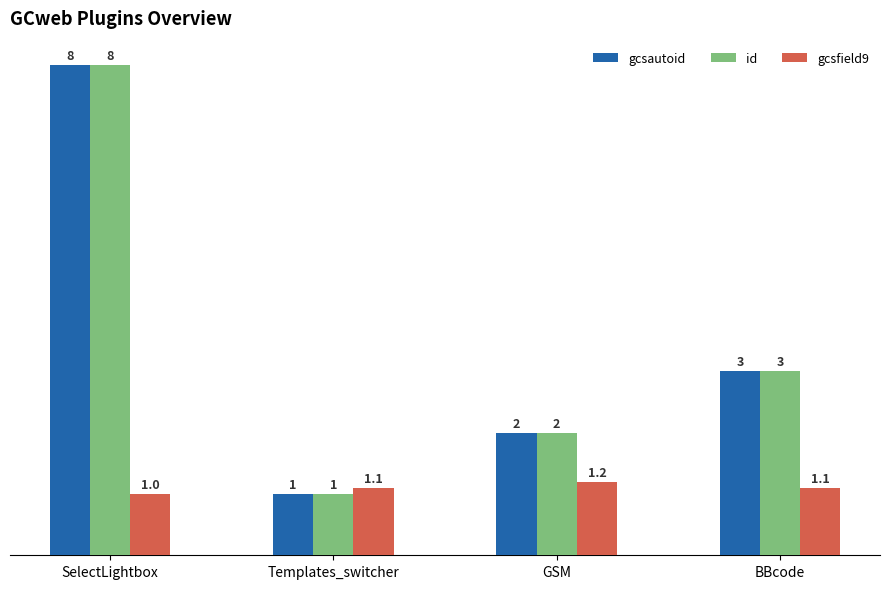

What is the label of the 2nd bar from the left?

Templates_switcher